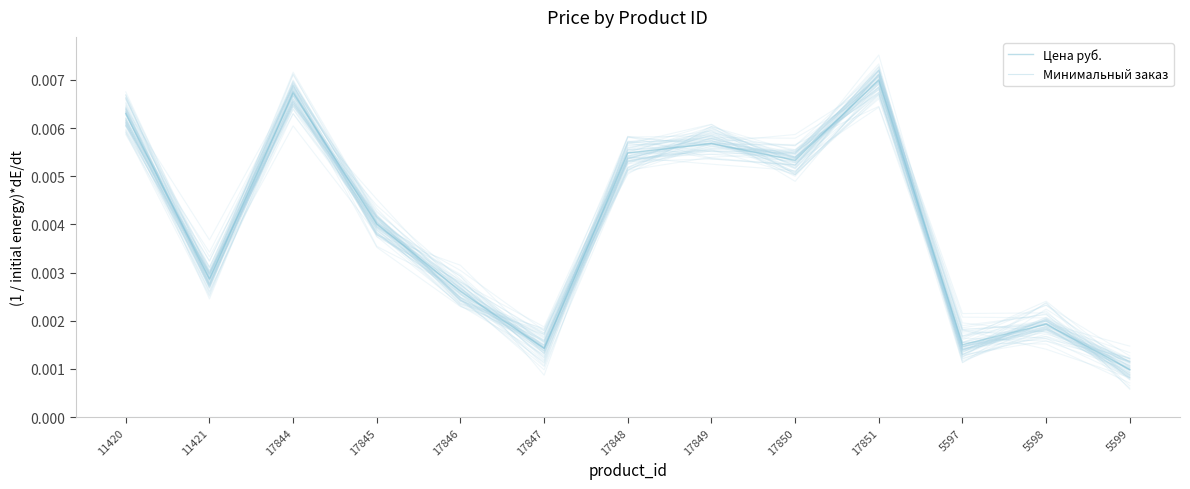

Which series has the largest total across all categories?

Цена руб.